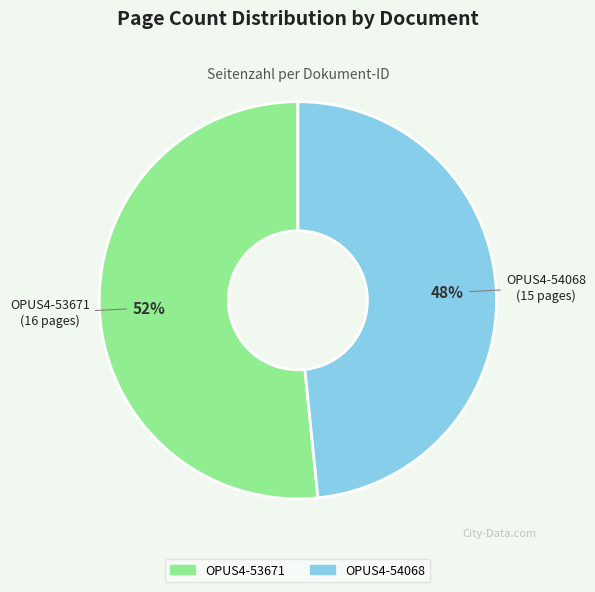

Combined, do OPUS4-54068 and OPUS4-53671 account for over 50%?

Yes